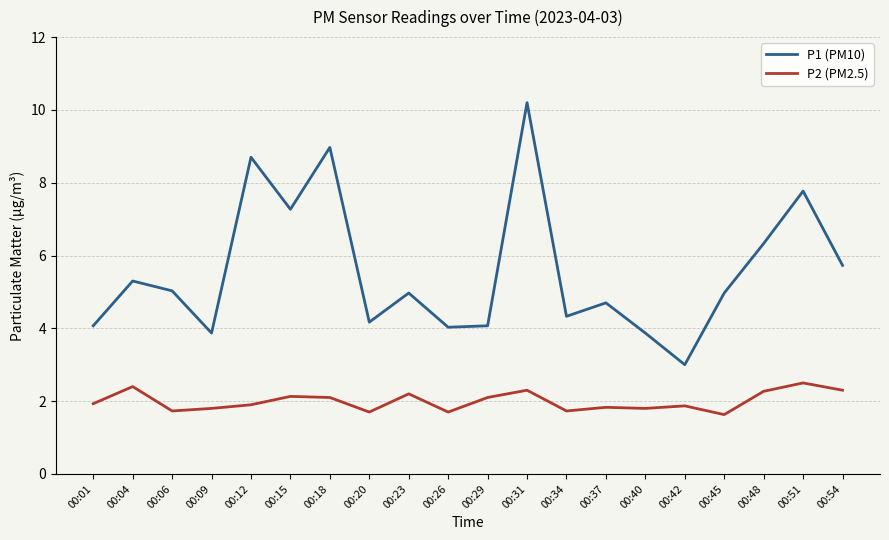

Which series has the largest range (max minus min)?

P1 (PM10)